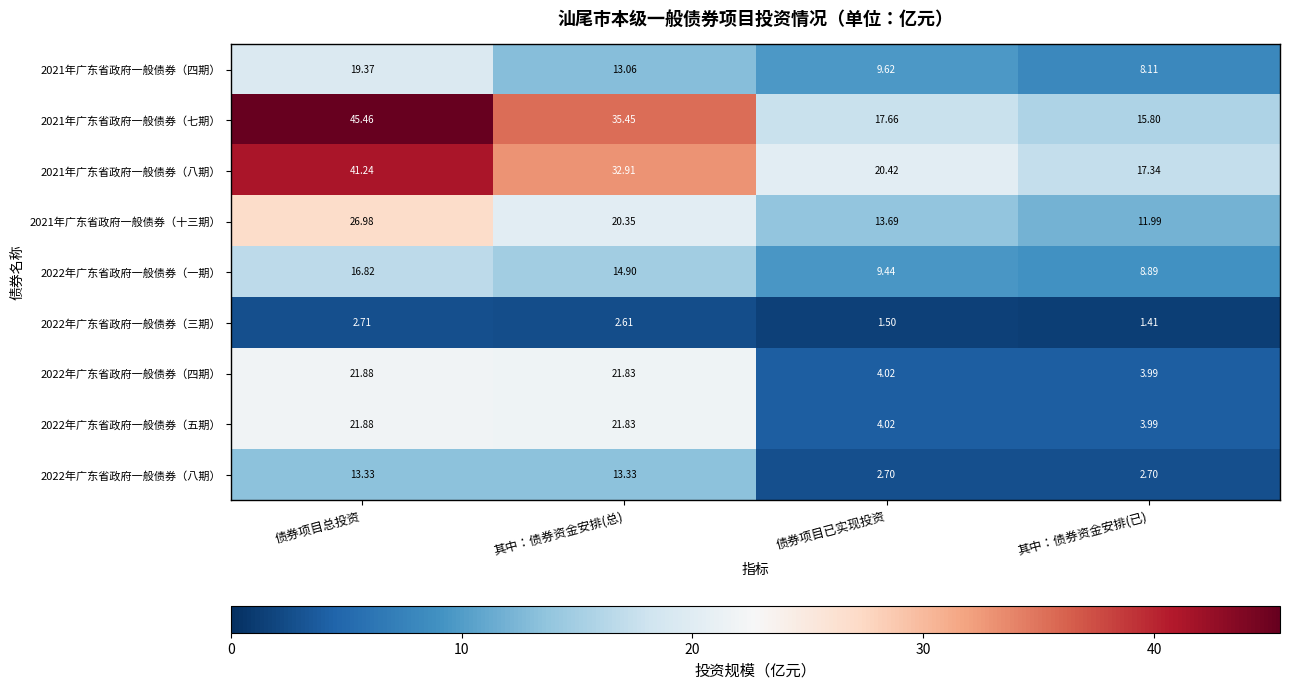

What is the total value across all series at 其中：债券资金安排(总)?

176.3